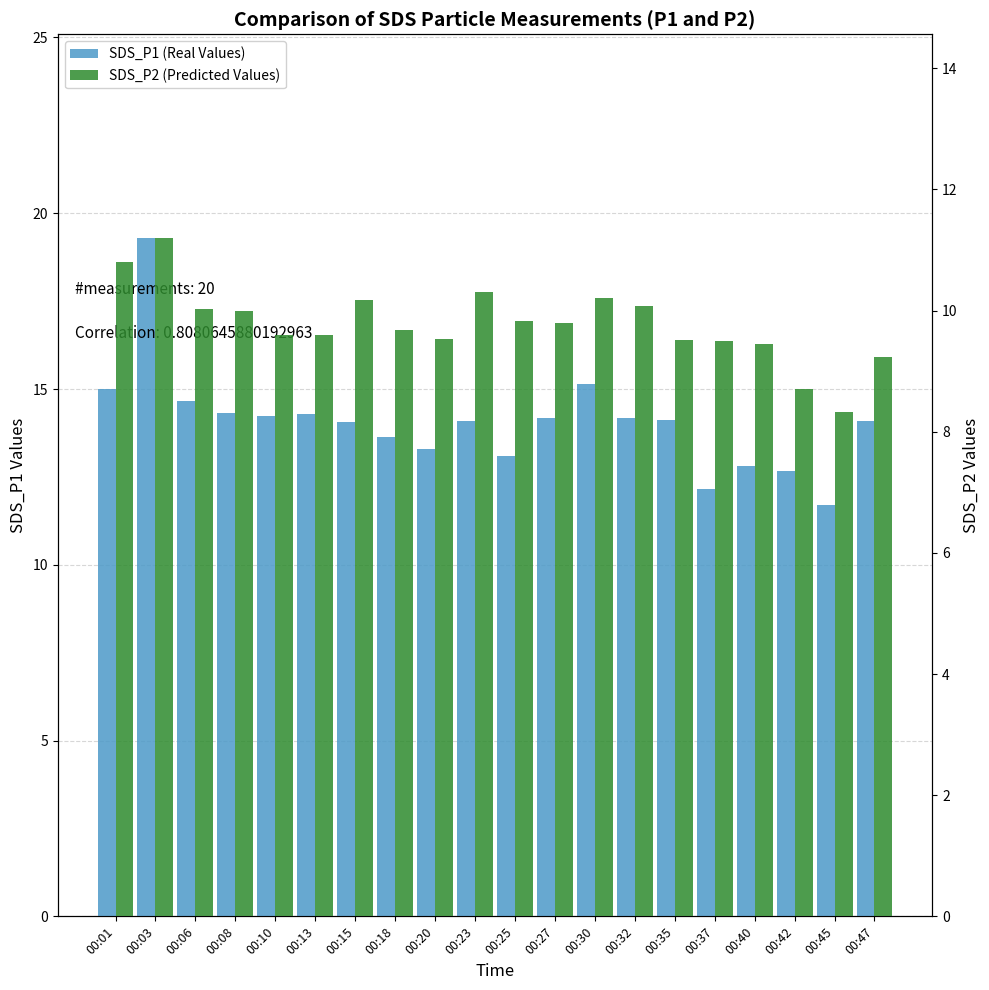

Which series changed the most between 00:13 and 00:32?

SDS_P2 (Predicted Values)